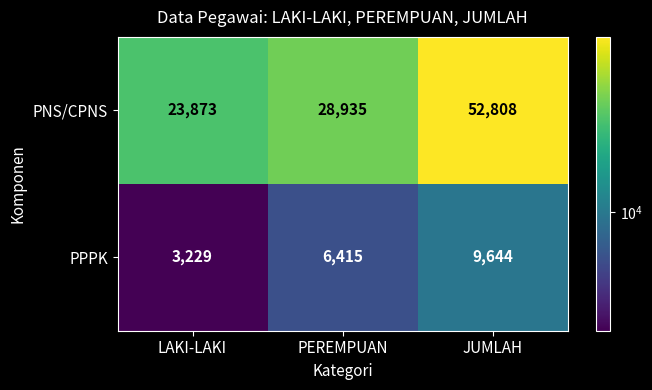

Is it true that PPPK equals 6415 at PEREMPUAN?

True